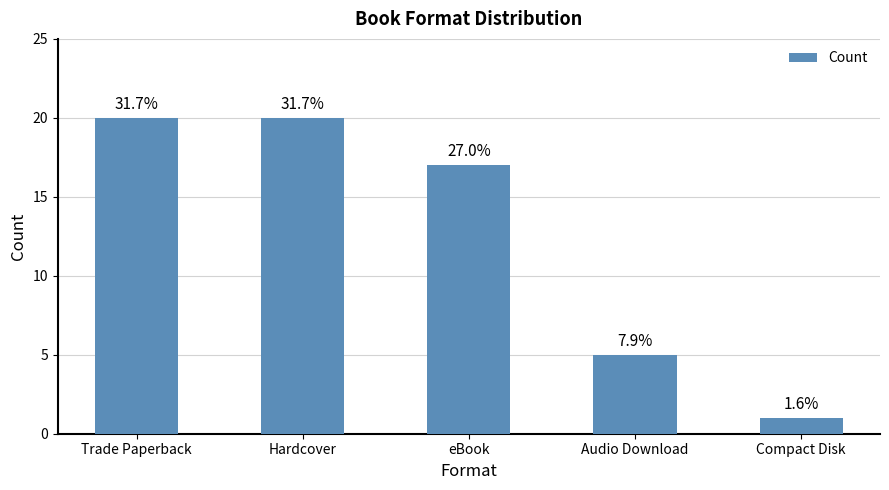

List the labels in order of value, smallest first.

Compact Disk, Audio Download, eBook, Trade Paperback, Hardcover